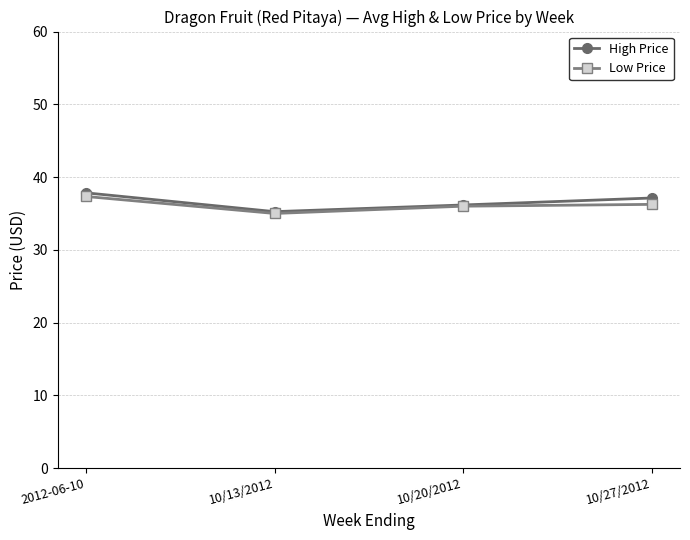

True or false: High Price has more than 2 interior local peaks.

False